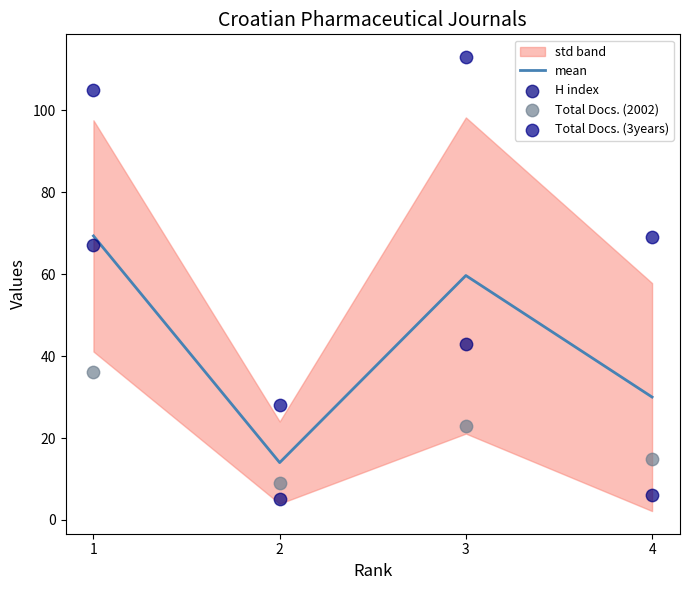

Which series reaches the minimum Y coordinate?

H index